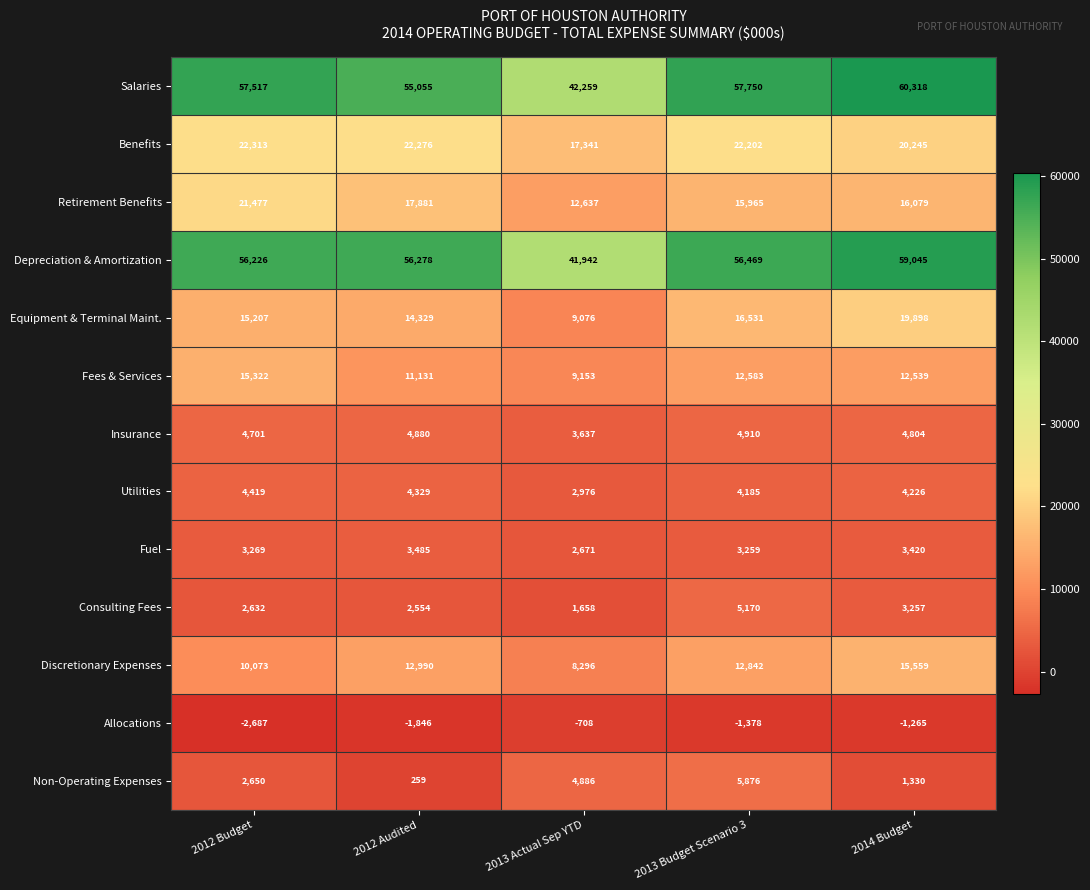

What is the maximum value shown in the chart?

60318